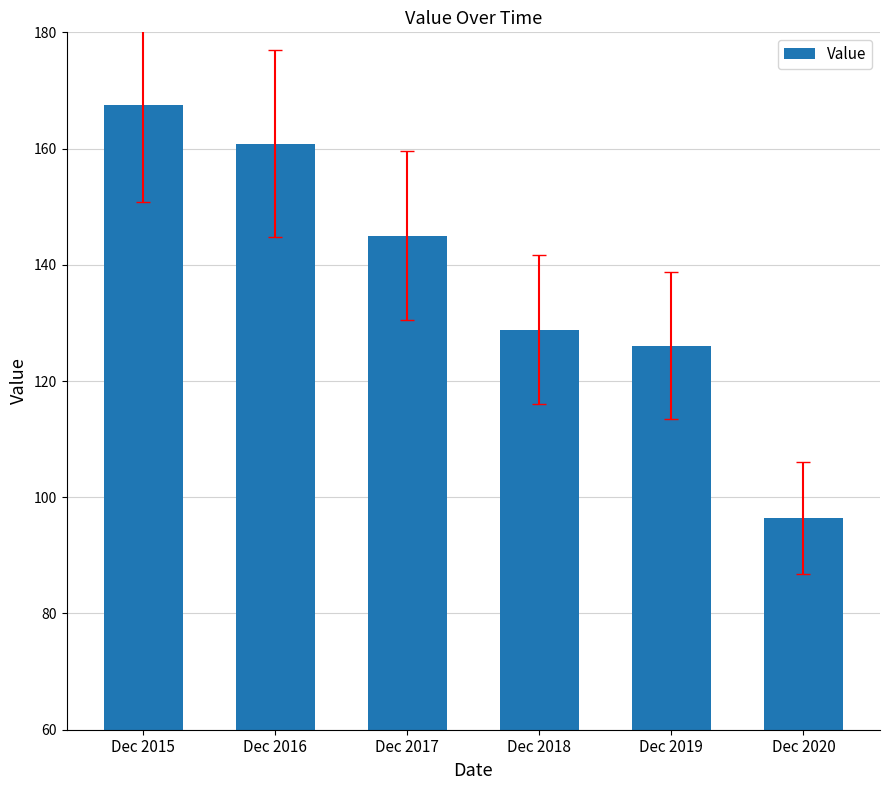

Rank the categories by value from highest to lowest.

Dec 2015, Dec 2016, Dec 2017, Dec 2018, Dec 2019, Dec 2020